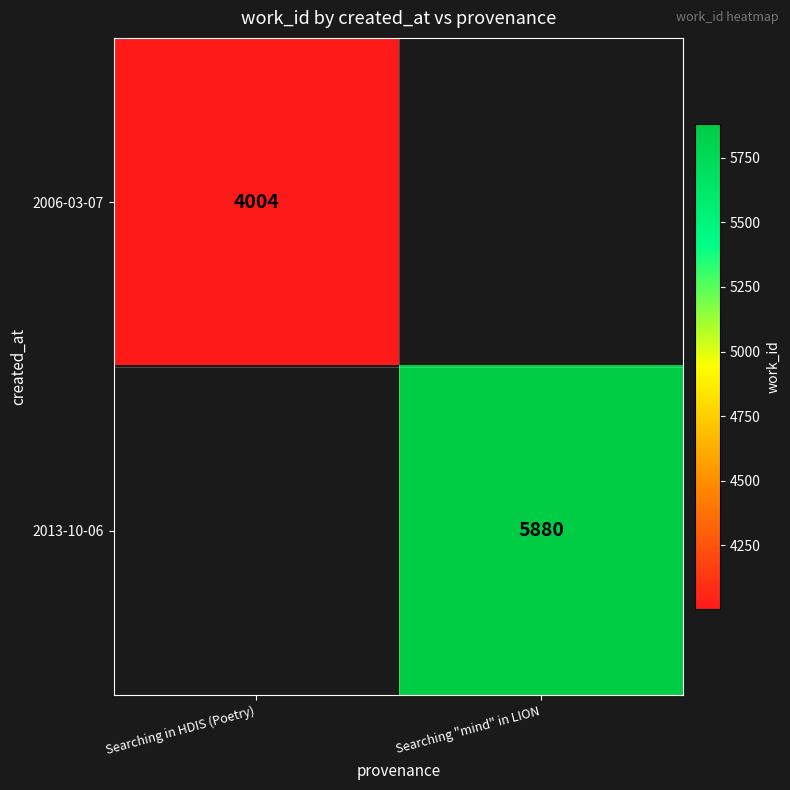

How many categories are shown in the chart?

2